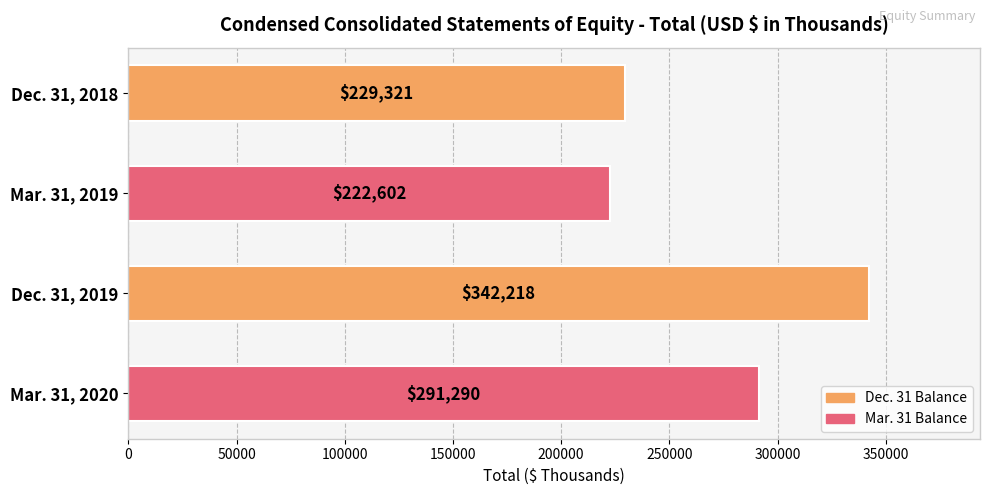

What is the change in value from Mar. 31, 2019 to Mar. 31, 2020?

+68688